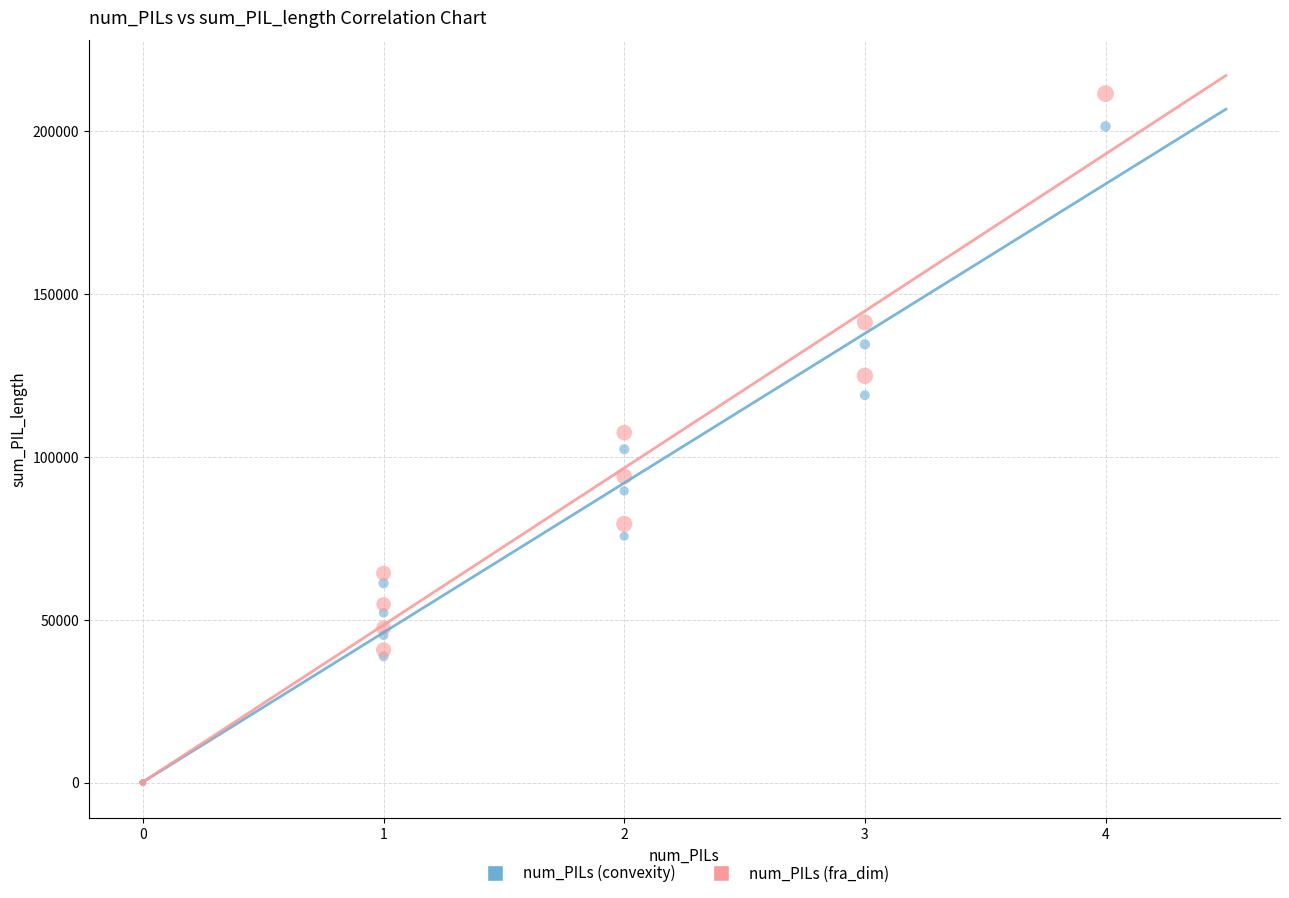

Which series reaches the maximum Y coordinate?

num_PILs (fra_dim)